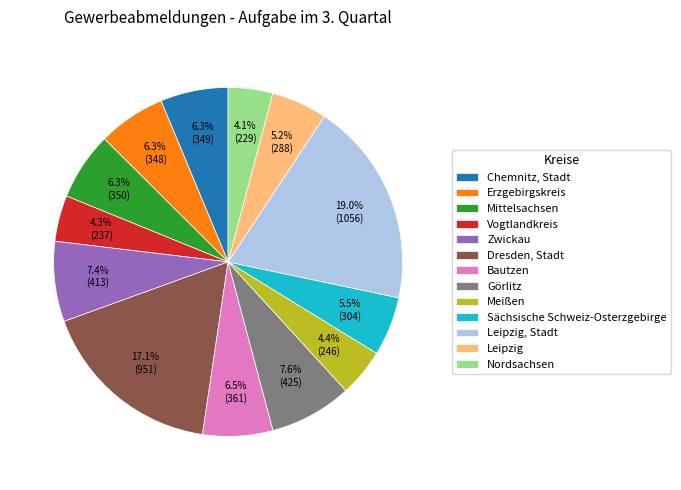

Does Mittelsachsen account for over 50% of the chart?

No